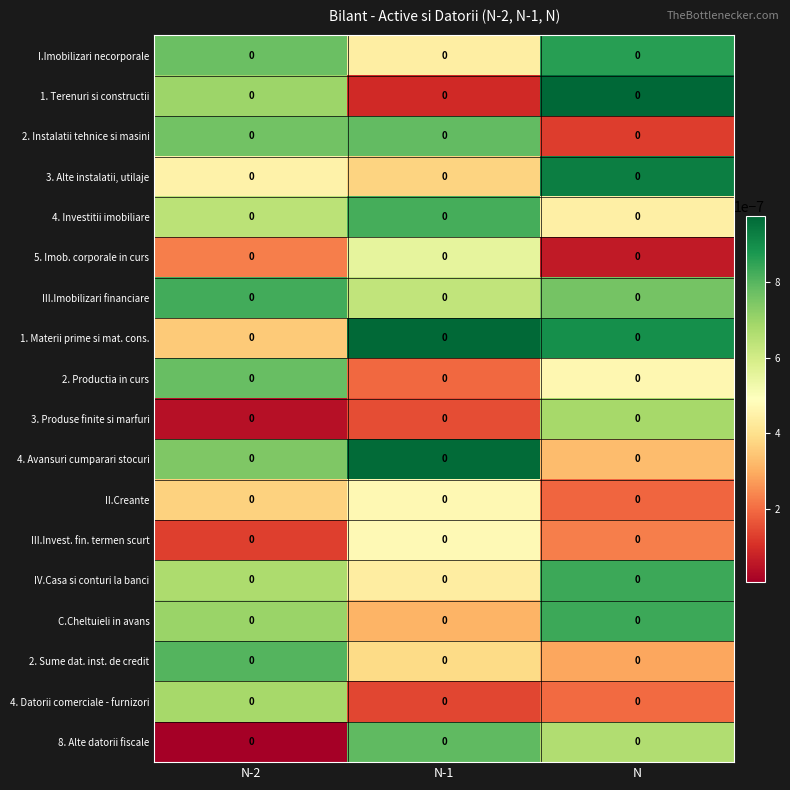

At N-1, list the series in order from largest to smallest.

1. Materii prime si mat. cons., 4. Avansuri cumparari stocuri, 4. Investitii imobiliare, 8. Alte datorii fiscale, 2. Instalatii tehnice si masini, III.Imobilizari financiare, 5. Imob. corporale in curs, III.Invest. fin. termen scurt, II.Creante, I.Imobilizari necorporale, IV.Casa si conturi la banci, 2. Sume dat. inst. de credit, 3. Alte instalatii, utilaje, C.Cheltuieli in avans, 2. Productia in curs, 3. Produse finite si marfuri, 4. Datorii comerciale - furnizori, 1. Terenuri si constructii